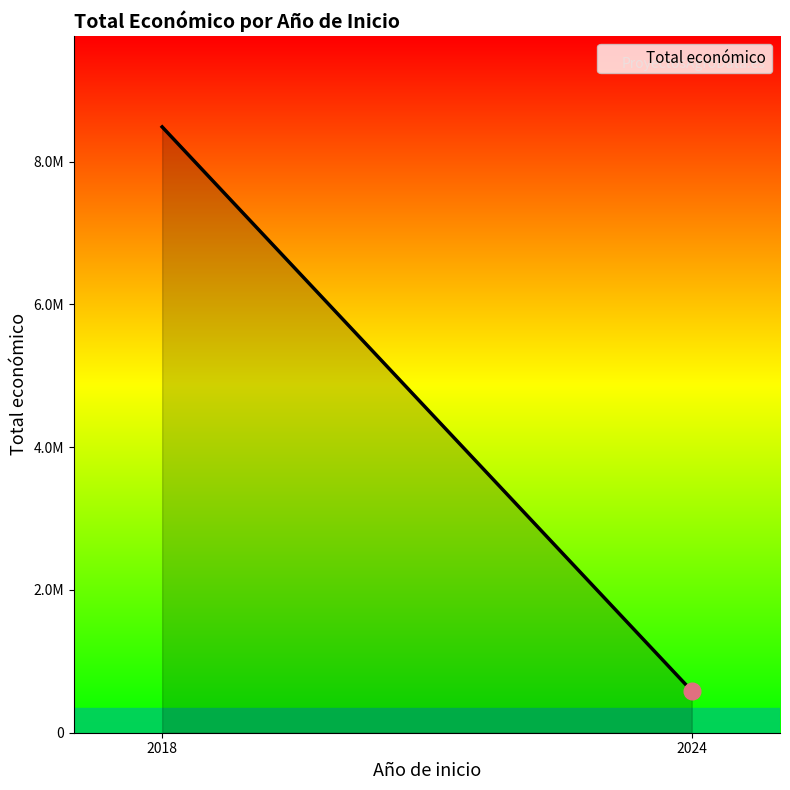

How many data points are above 599211?

1